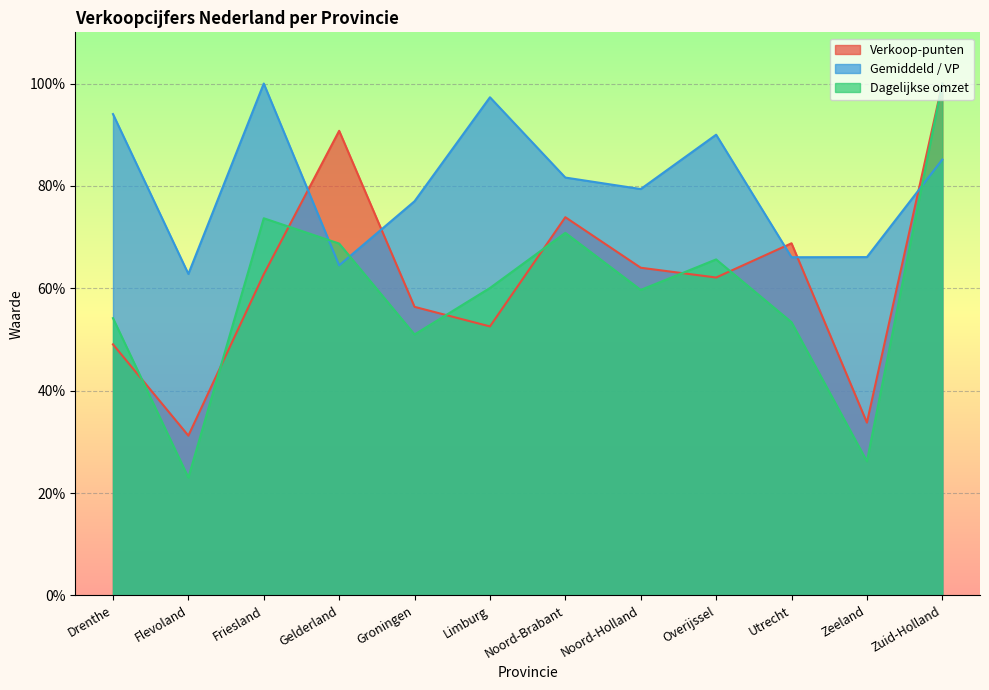

What value does the Gemiddeld / VP series have at Drenthe?

94.0